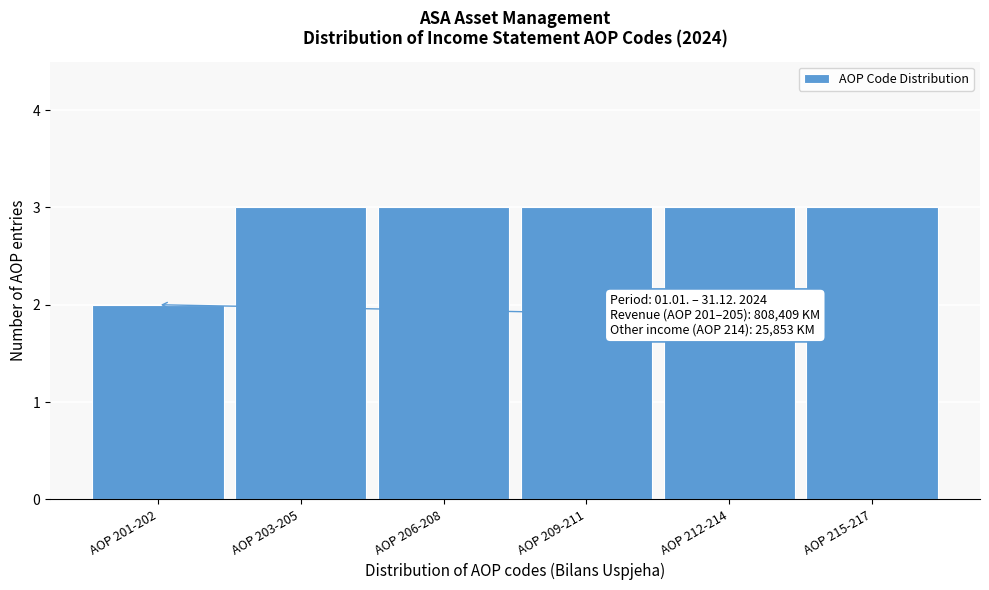

Reading left to right, extract all data points from this chart.

AOP 201-202=2	AOP 203-205=3	AOP 206-208=3	AOP 209-211=3	AOP 212-214=3	AOP 215-217=3